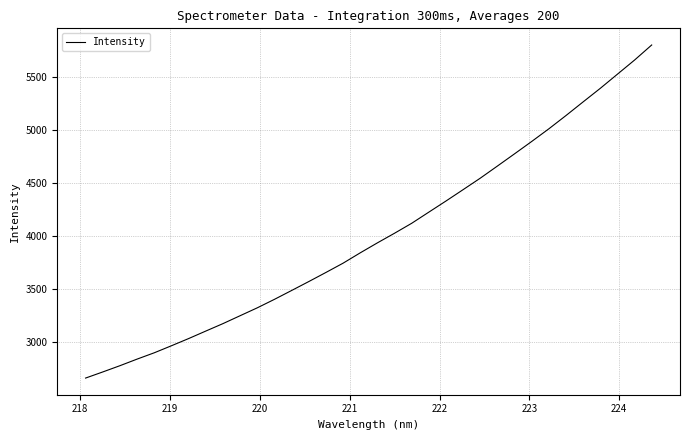

Does the chart display data point markers on the line(s)?

No